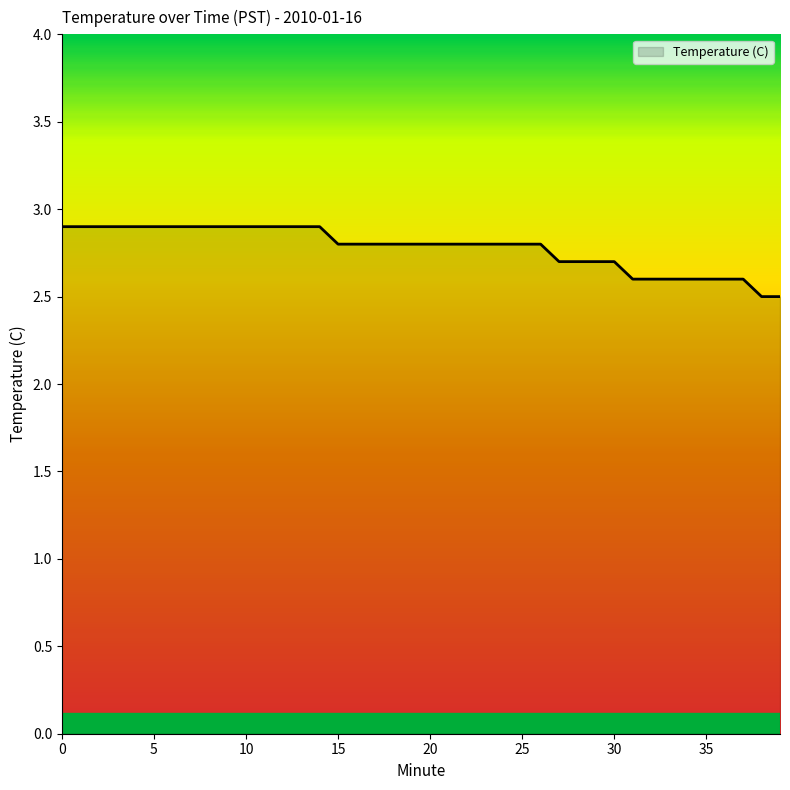

What is the difference between the maximum and minimum values?

0.4